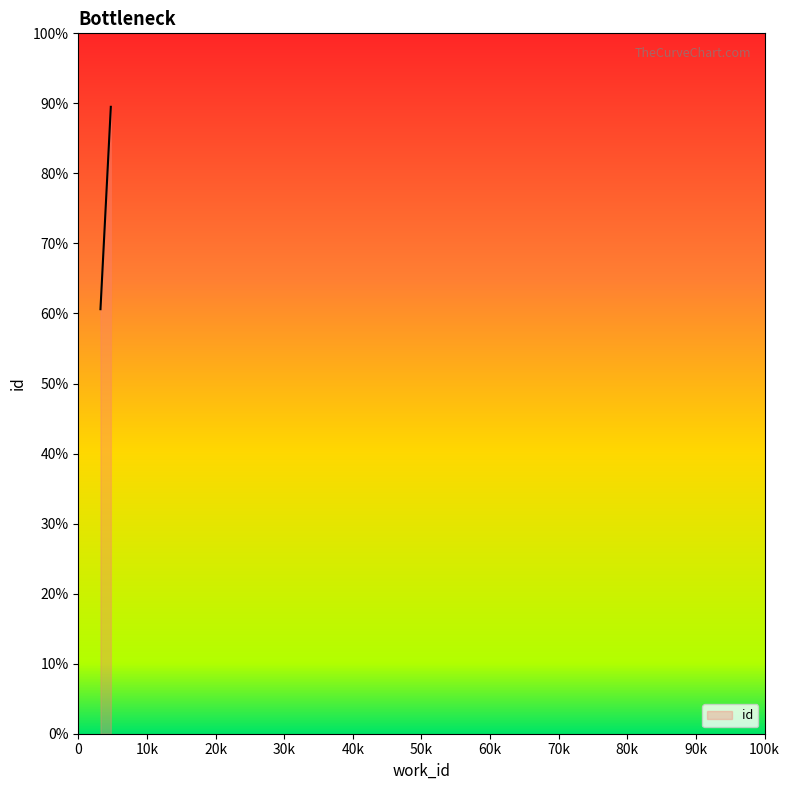

At which label is the value closest to 10508?

3234